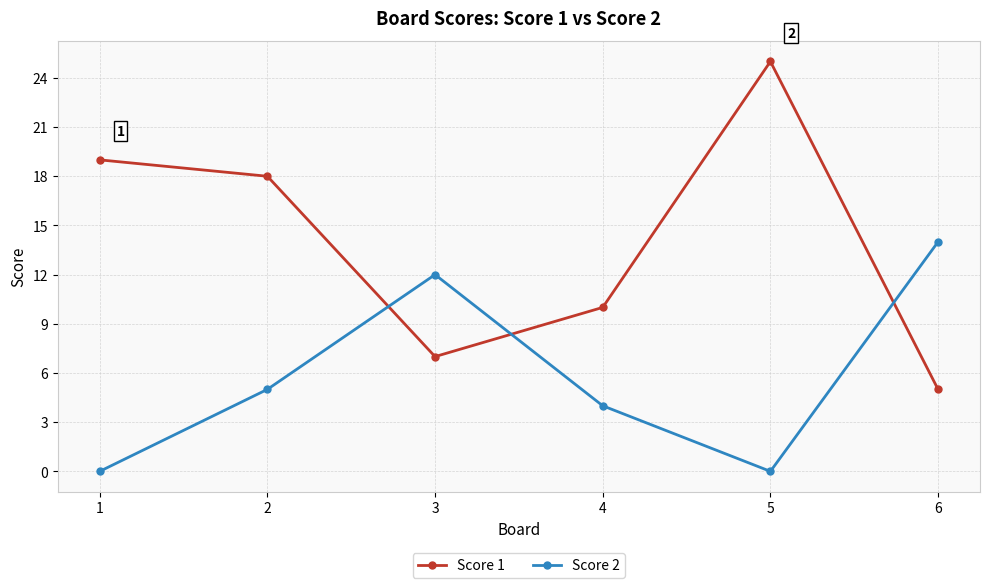

In Score 1, how many points are higher than both neighbors (excluding endpoints)?

1